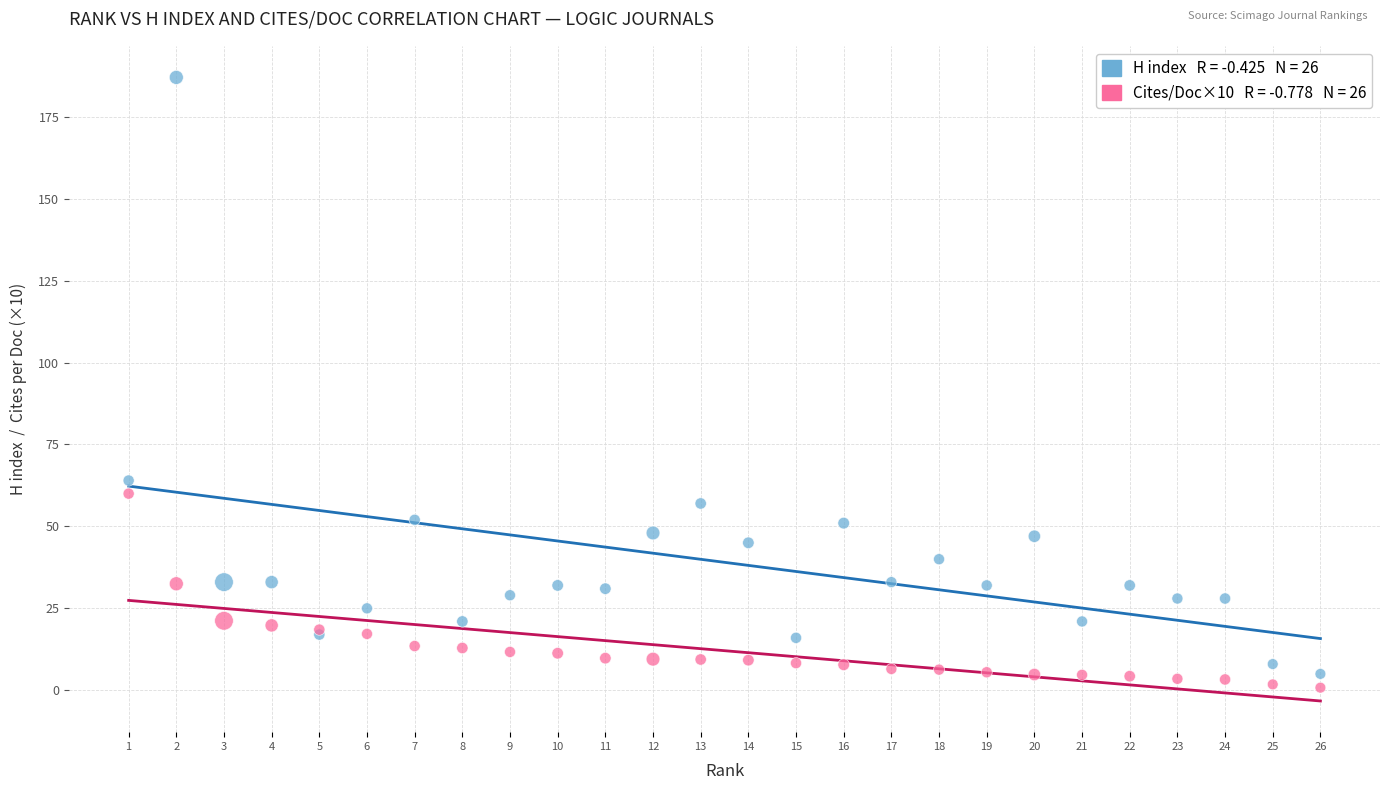

Across all series, what Y value is closest to 93?

64.0